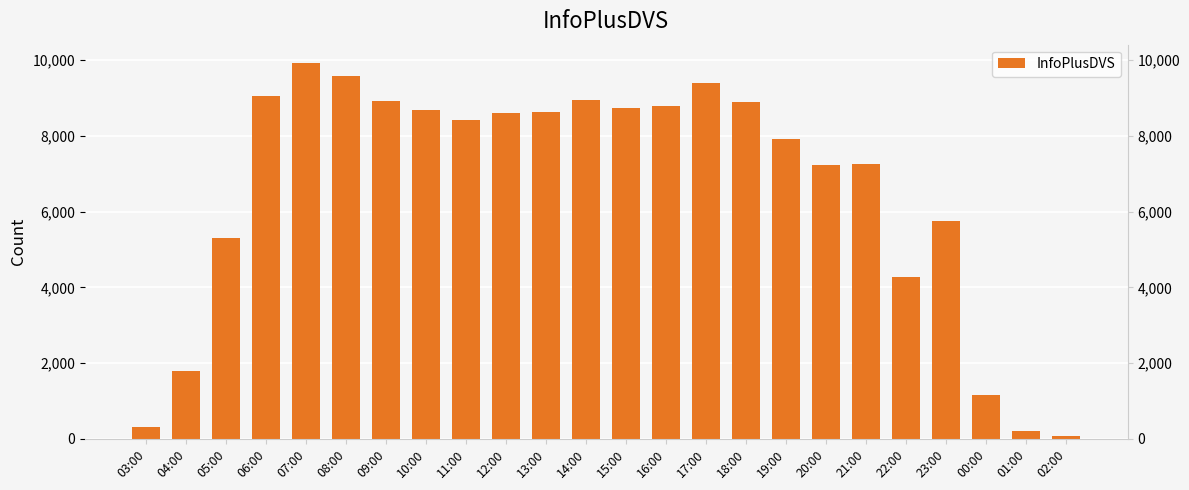

List the labels in order of value, smallest first.

02:00, 01:00, 03:00, 00:00, 04:00, 22:00, 05:00, 23:00, 20:00, 21:00, 19:00, 11:00, 12:00, 13:00, 10:00, 15:00, 16:00, 18:00, 09:00, 14:00, 06:00, 17:00, 08:00, 07:00